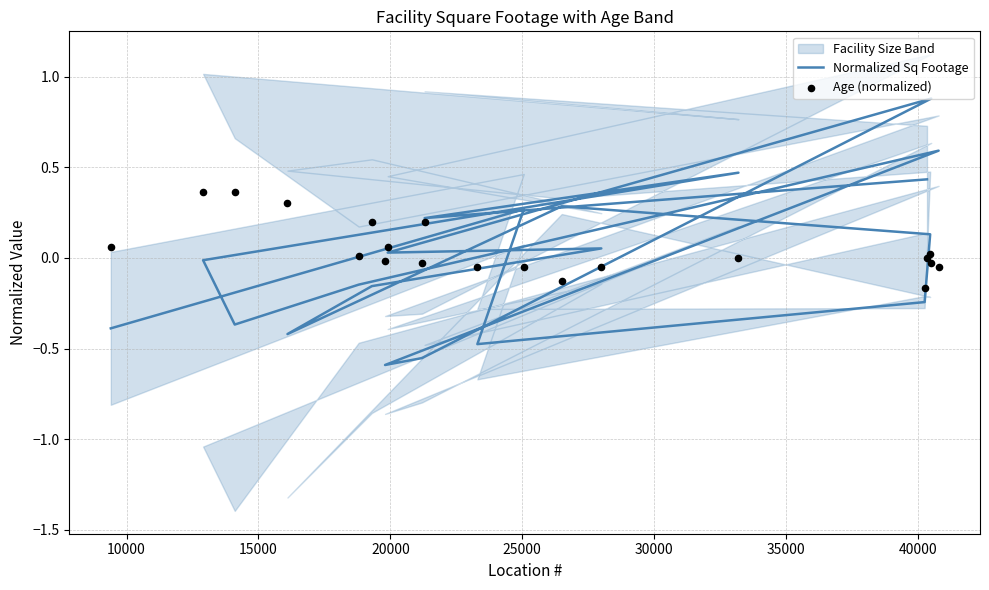

Is the value of Normalized Sq Footage at 10 greater than the value of Age (normalized) at 14?

Yes